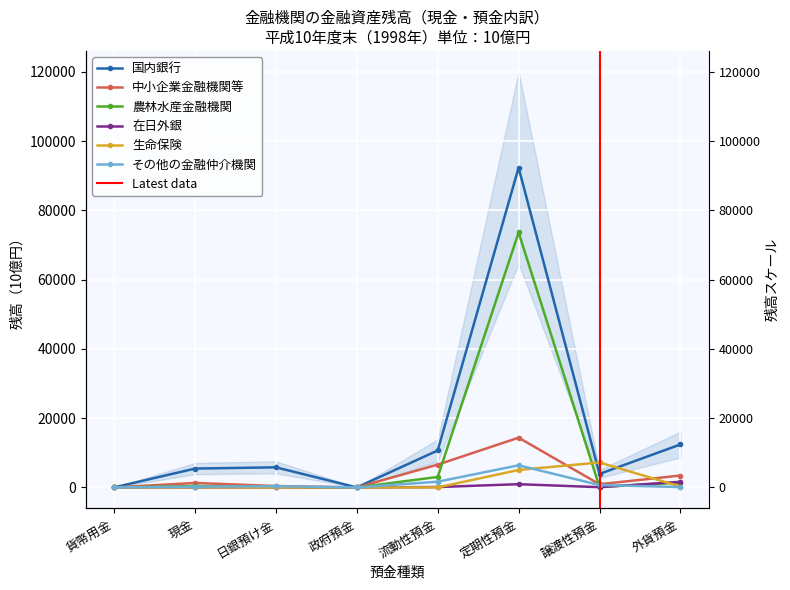

How many data points in 中小企業金融機関等 are above 1290?

4